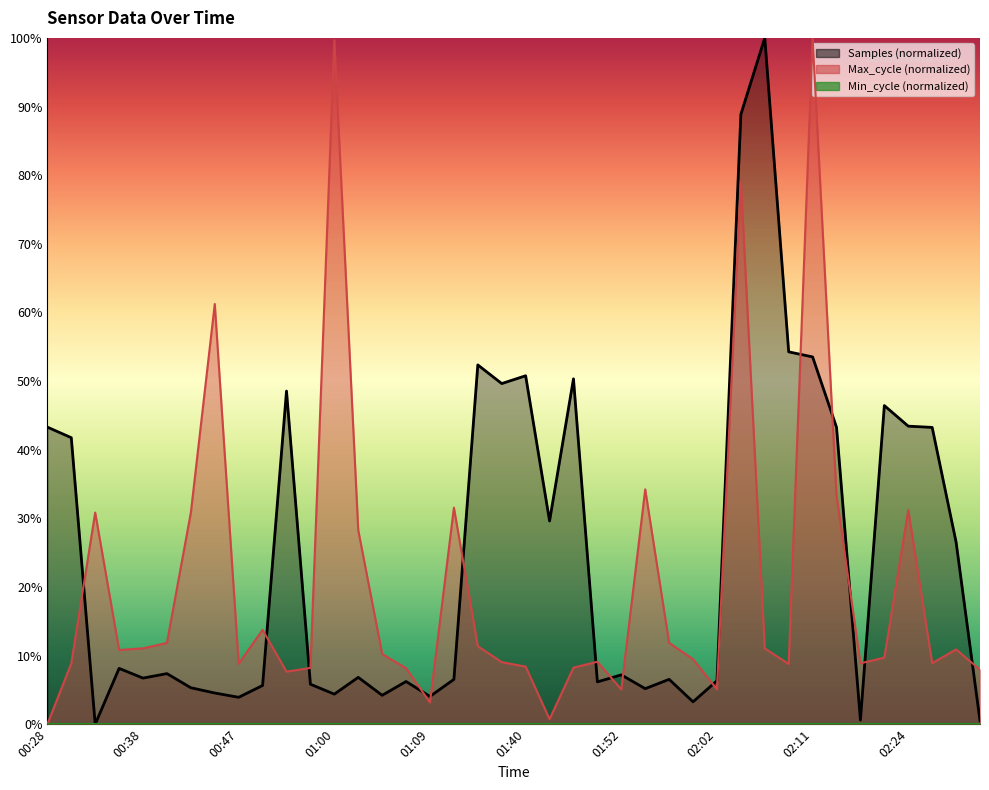

What is the average value of the Max_cycle series?

0.2